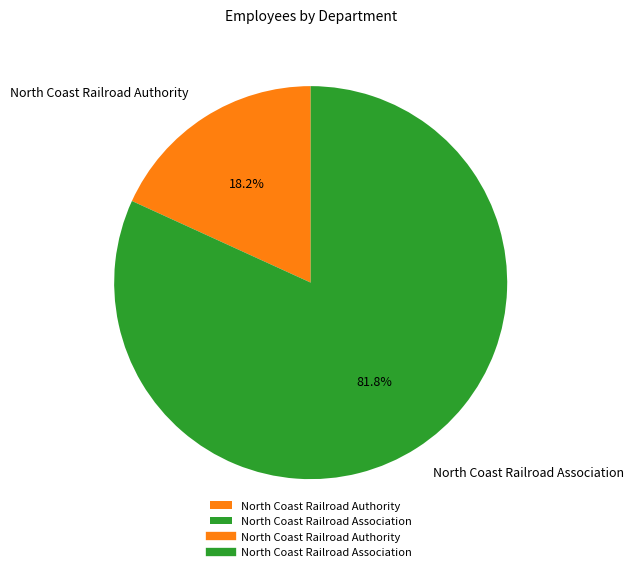

To the nearest percent, what is the combined percentage of North Coast Railroad Authority and North Coast Railroad Association?

100%